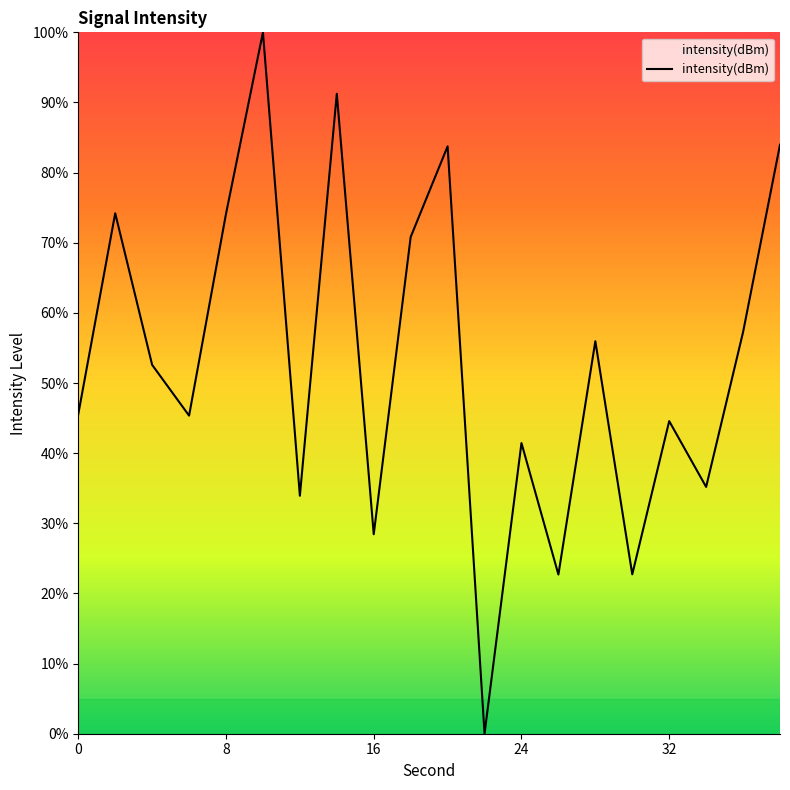

What is the greatest value displayed?

100.0